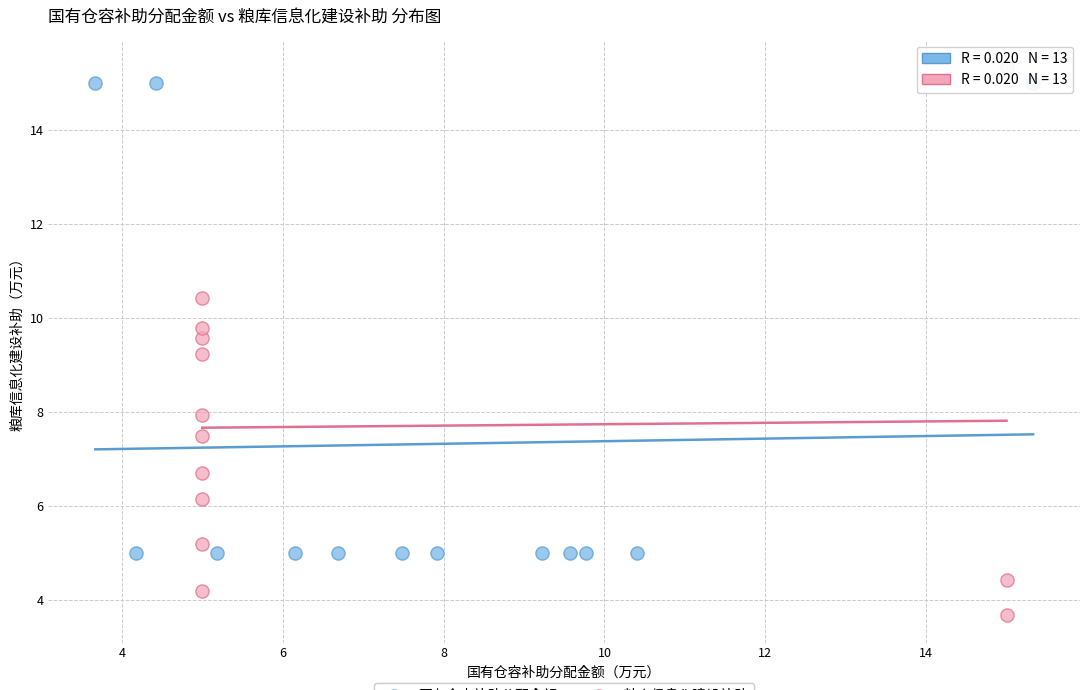

Which series contains the lowest Y value?

粮库信息化建设补助